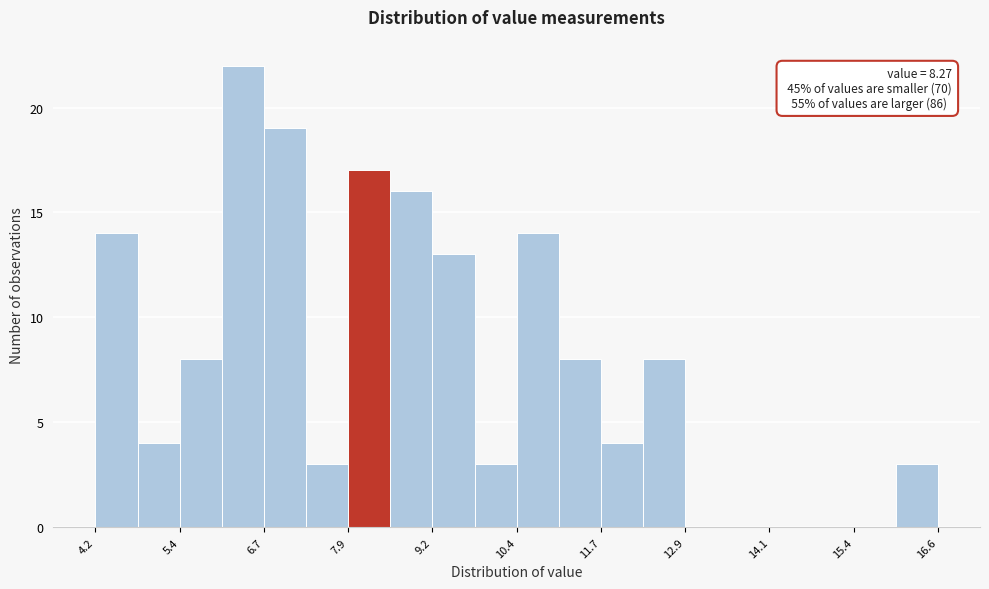

Around what value on the x-axis is the tallest bar? Give the approximate position of its centre, as read against the axis.

6.4